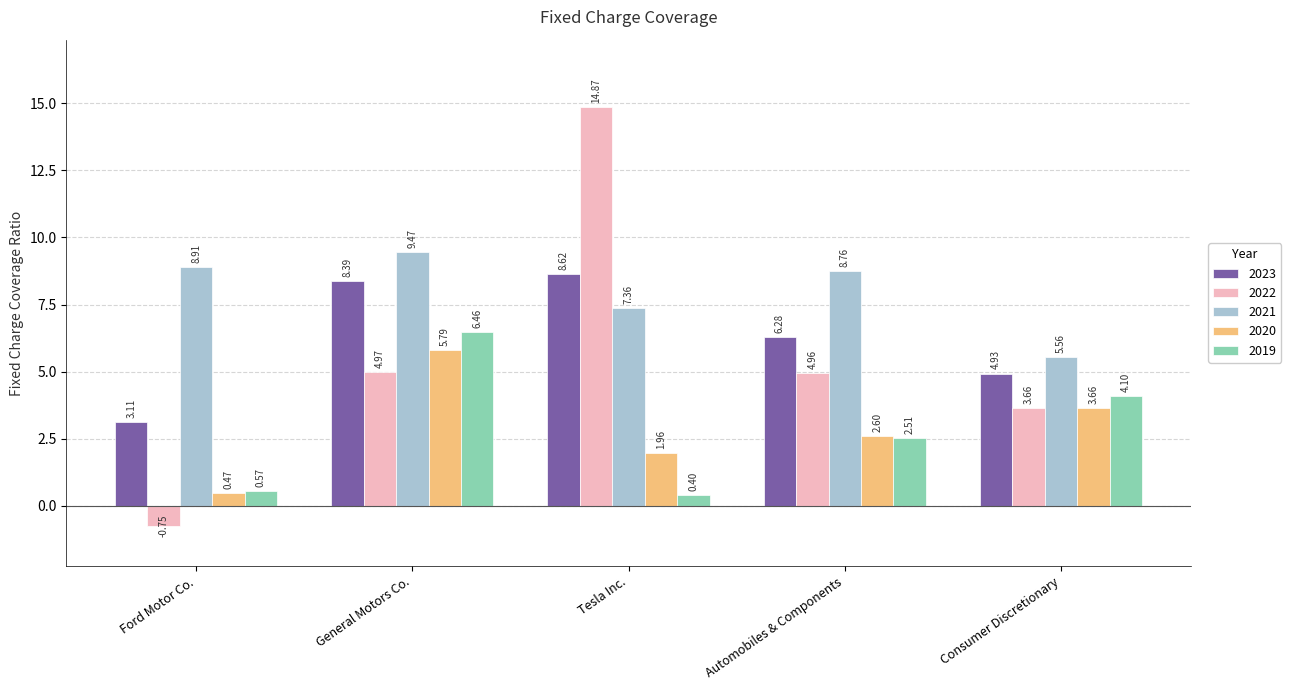

What is the sum of the 2021 values at General Motors Co. and Automobiles & Components?

18.2